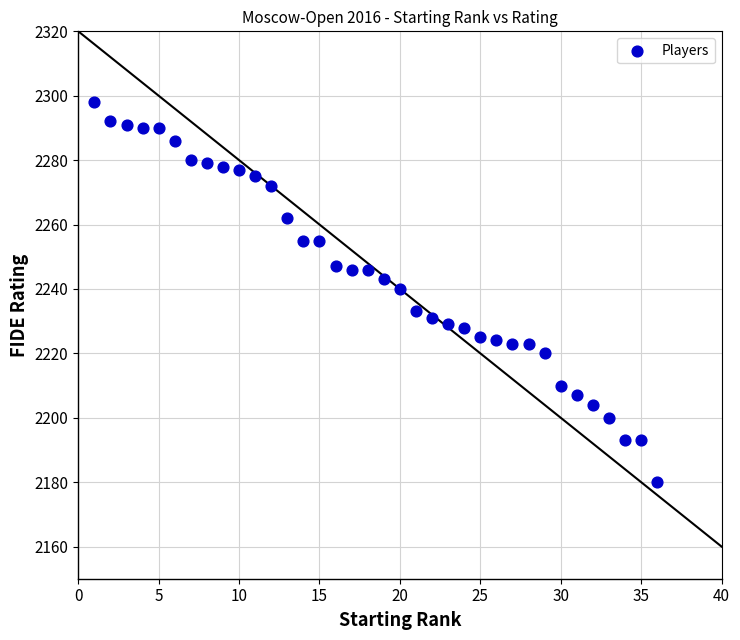

What is the range of Y values (max minus min)?

118